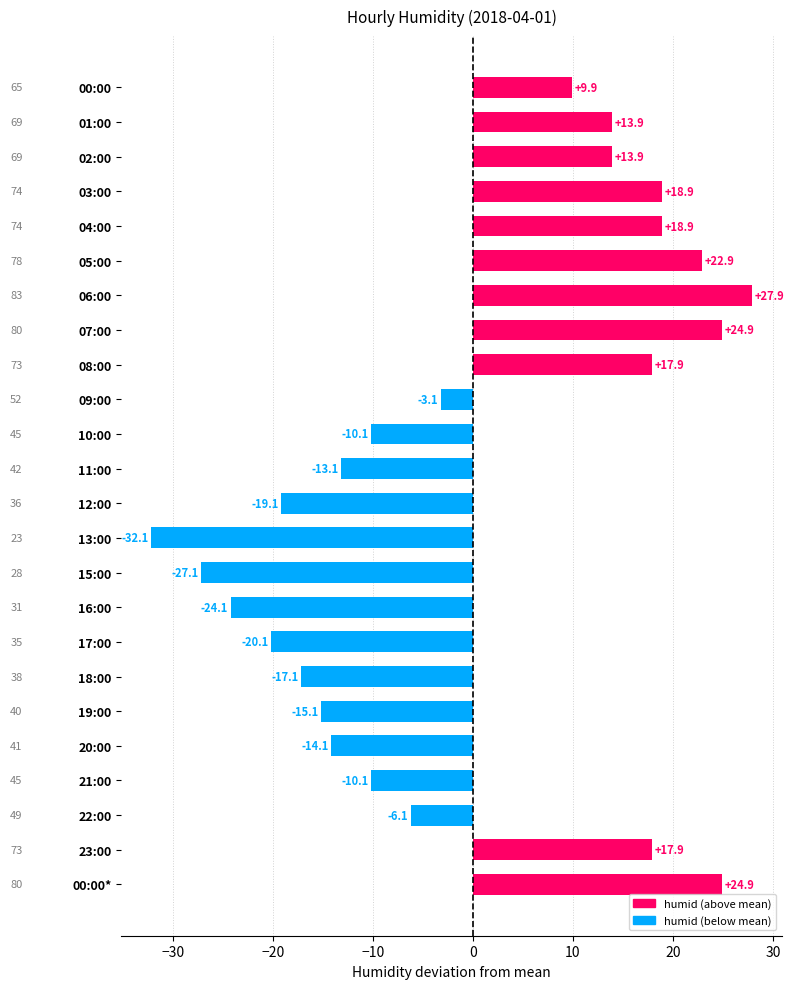

Read the value at 21:00.

-10.1